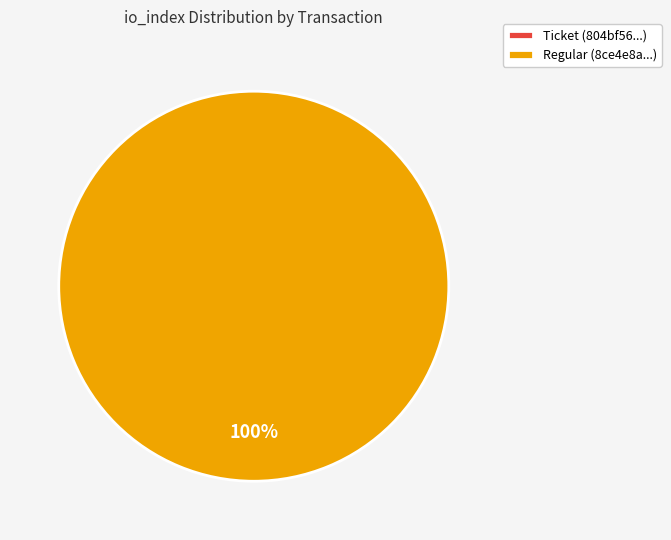

What is the change in value from tx_type: Ticket (io_index=0) to tx_type: Regular (io_index=8)?

+8